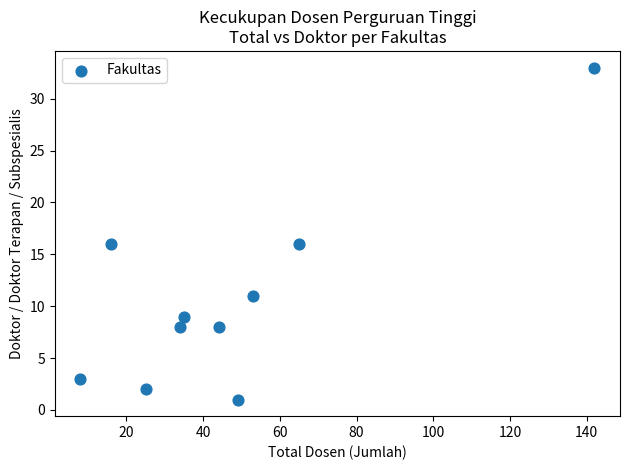

What is the average X value?

47